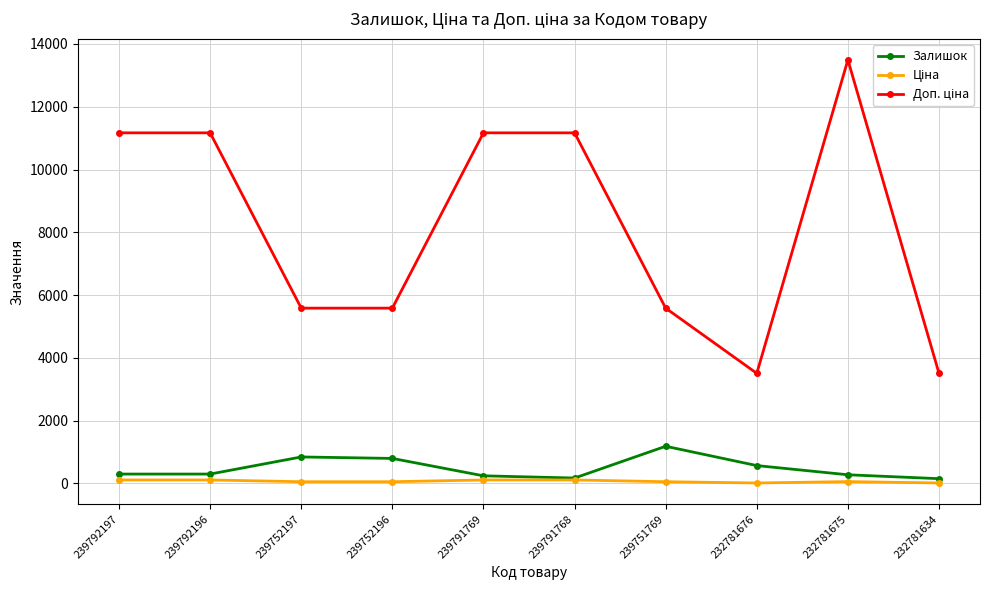

The Залишок series shows 570.0 at 232781676. True or false?

True